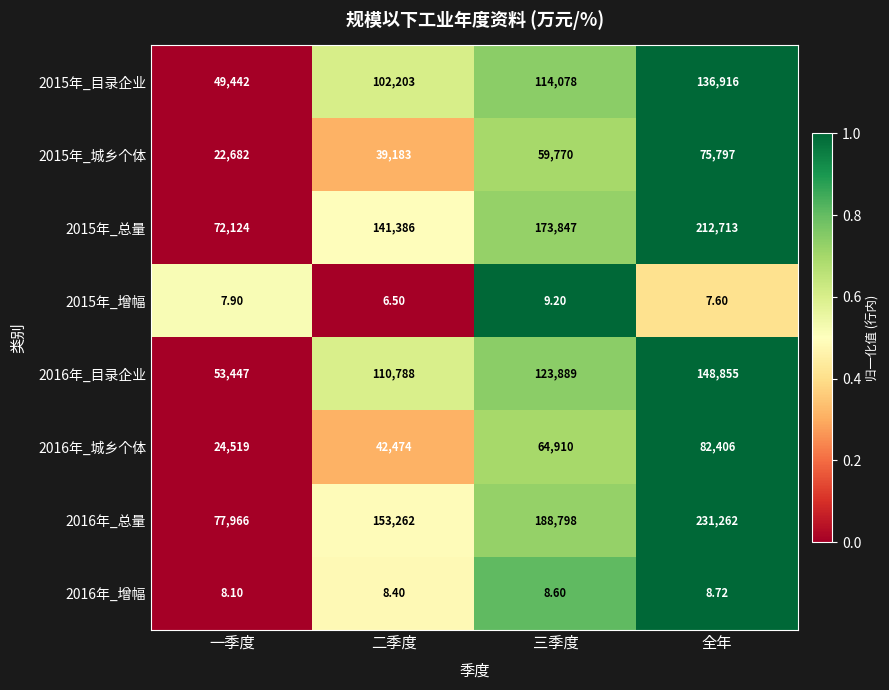

At which category does the chart reach its peak across all series?

全年